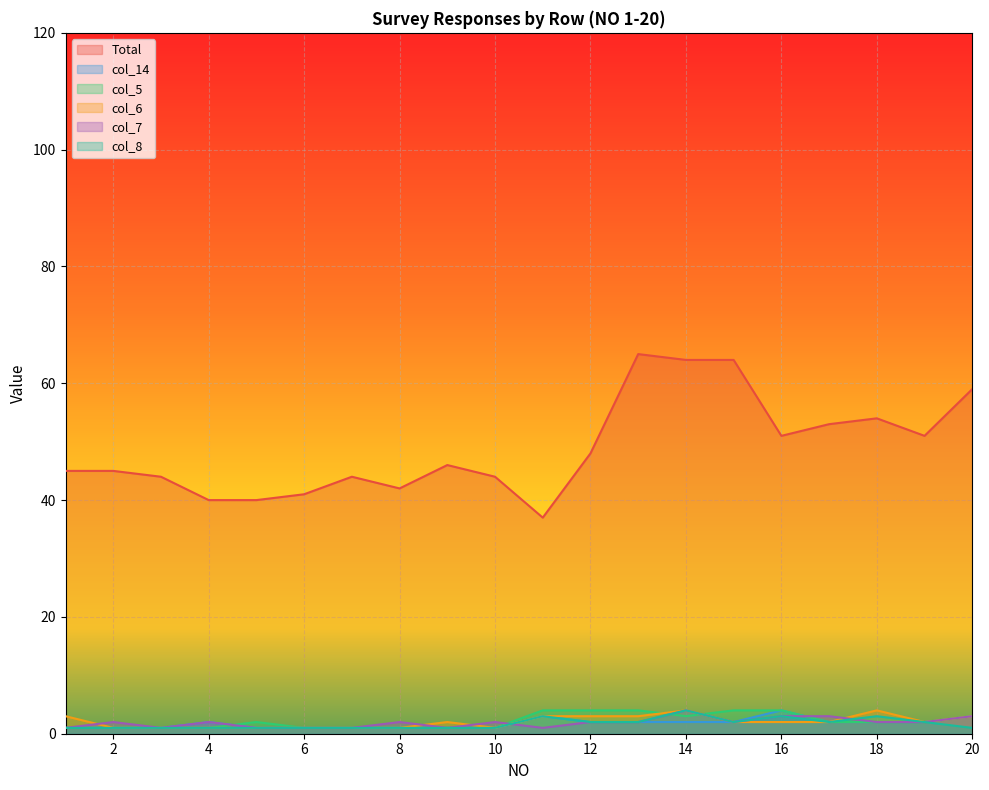

Which category has the highest value in the col_6 series?

14